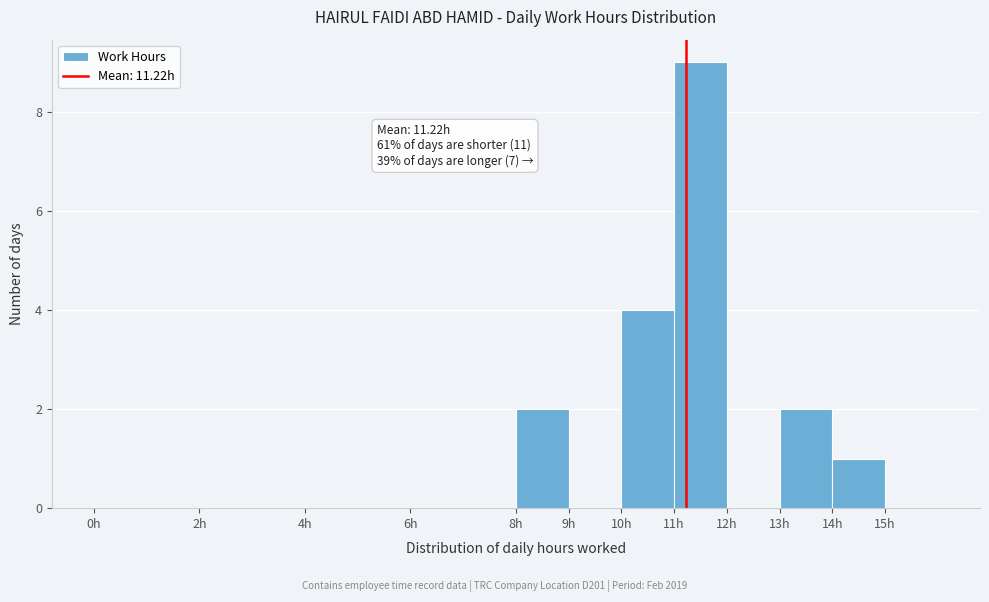

Which range on the x-axis has the tallest bar?

11 to 12